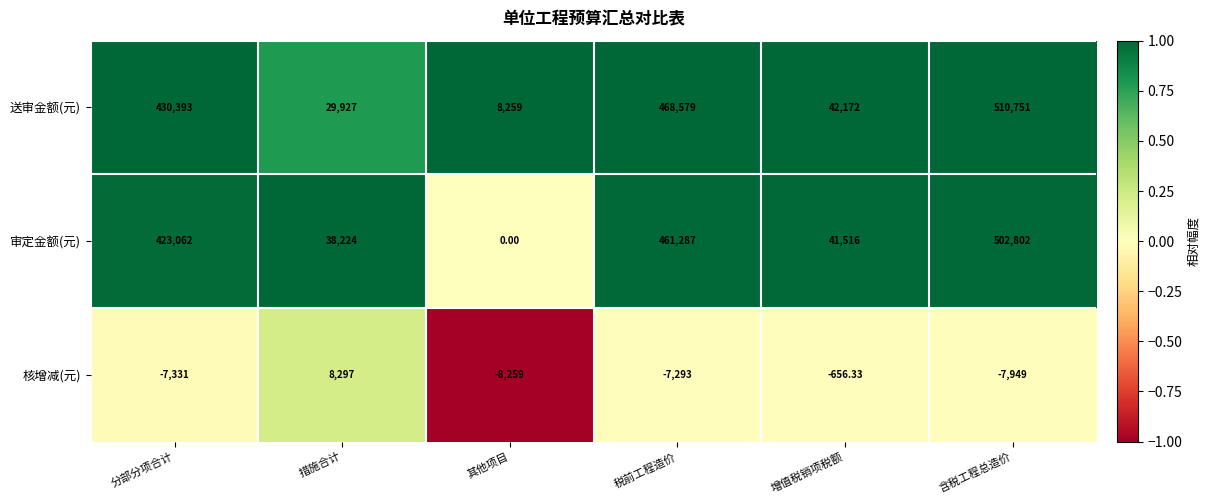

Which category has the lowest value across all series?

其他项目